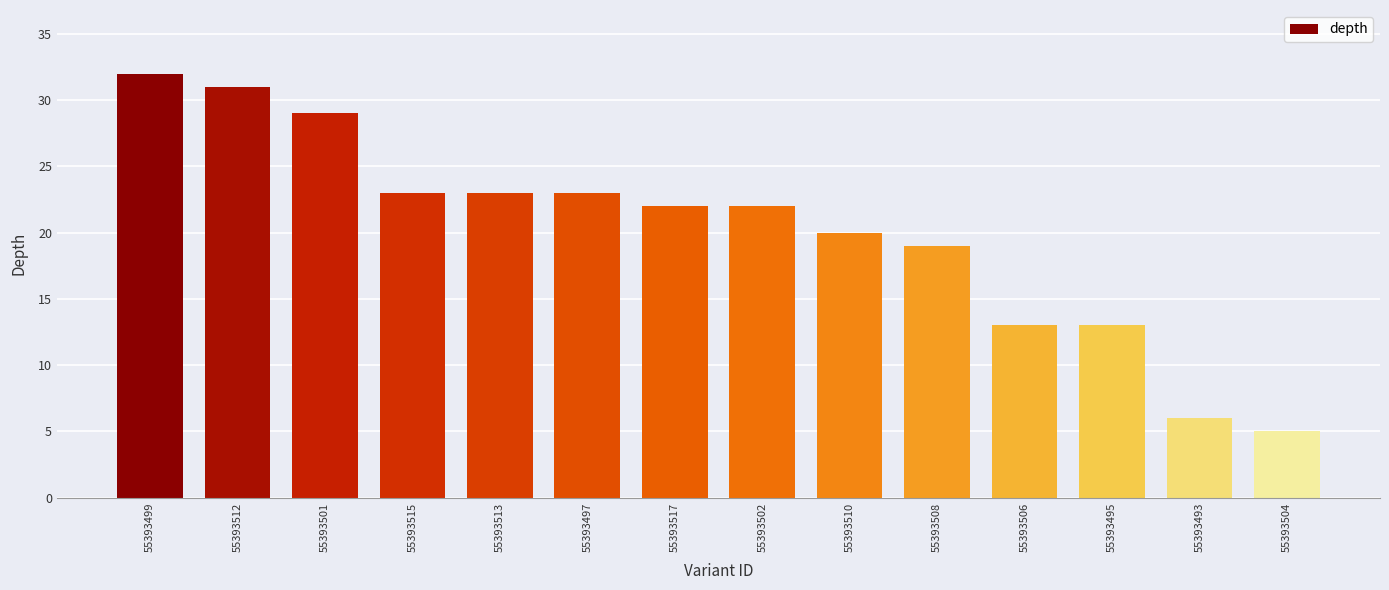

What is the smallest value displayed?

5